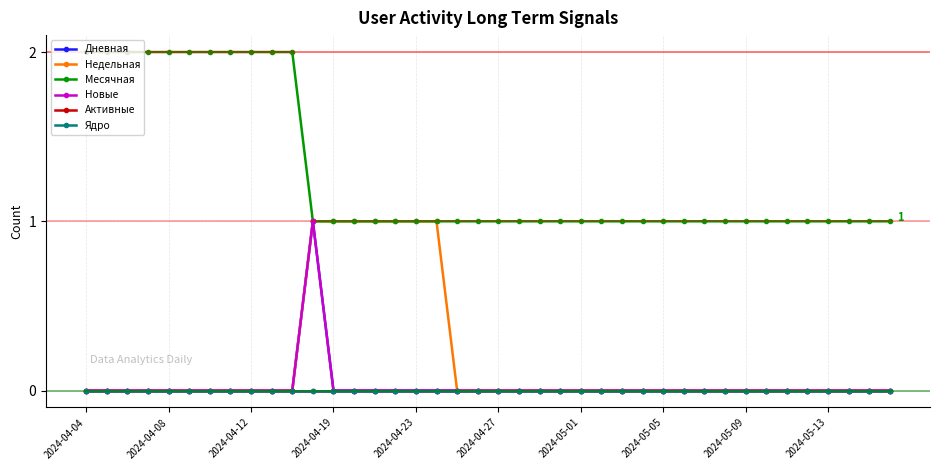

Is this an area chart (filled region under the line)?

No